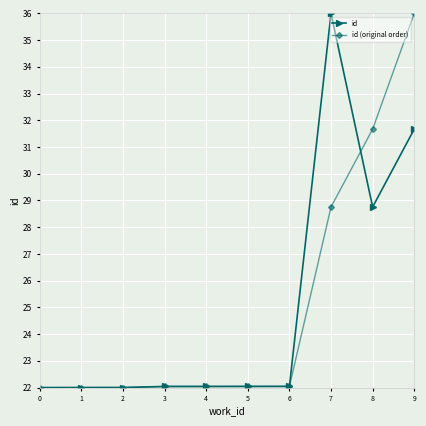

The value of id (original order) at 2 is 7.7. True or false?

False